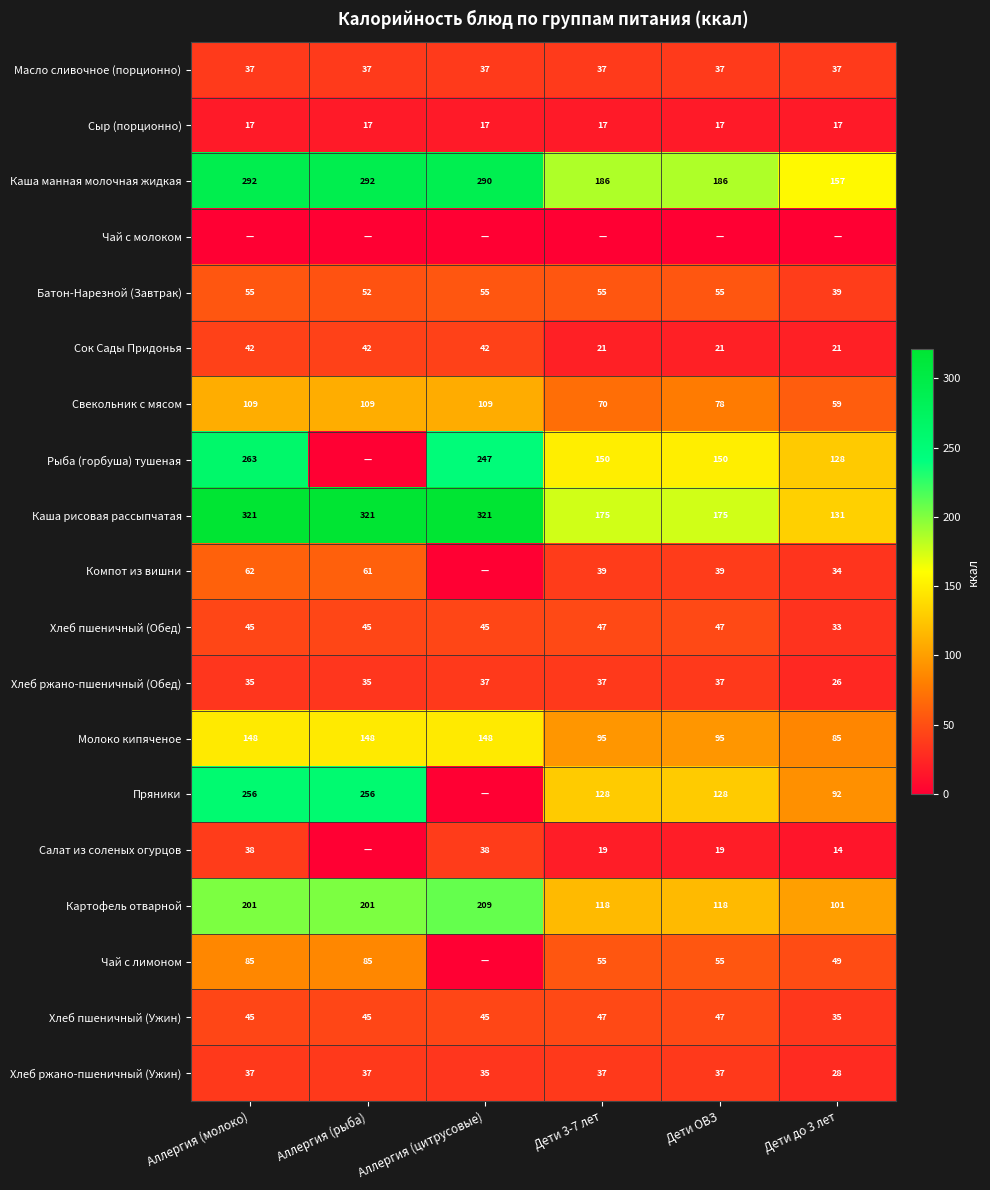

How many values in the Каша рисовая рассыпчатая series are below 321?

3